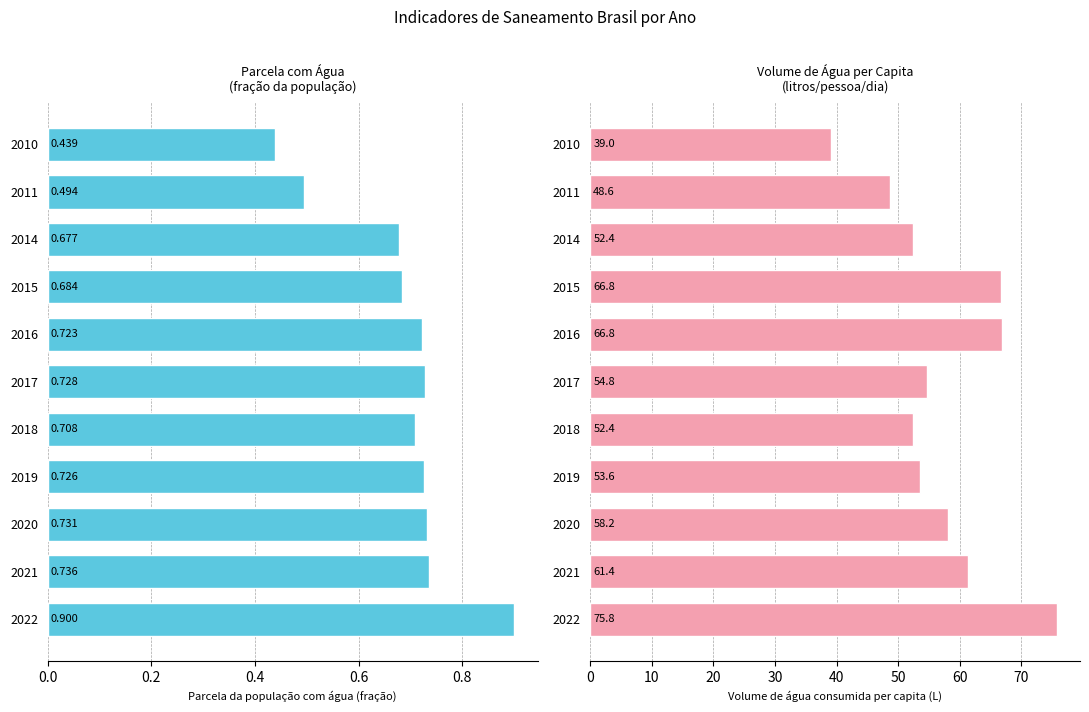

Which series has the largest total across all categories?

Volume per capita (L)